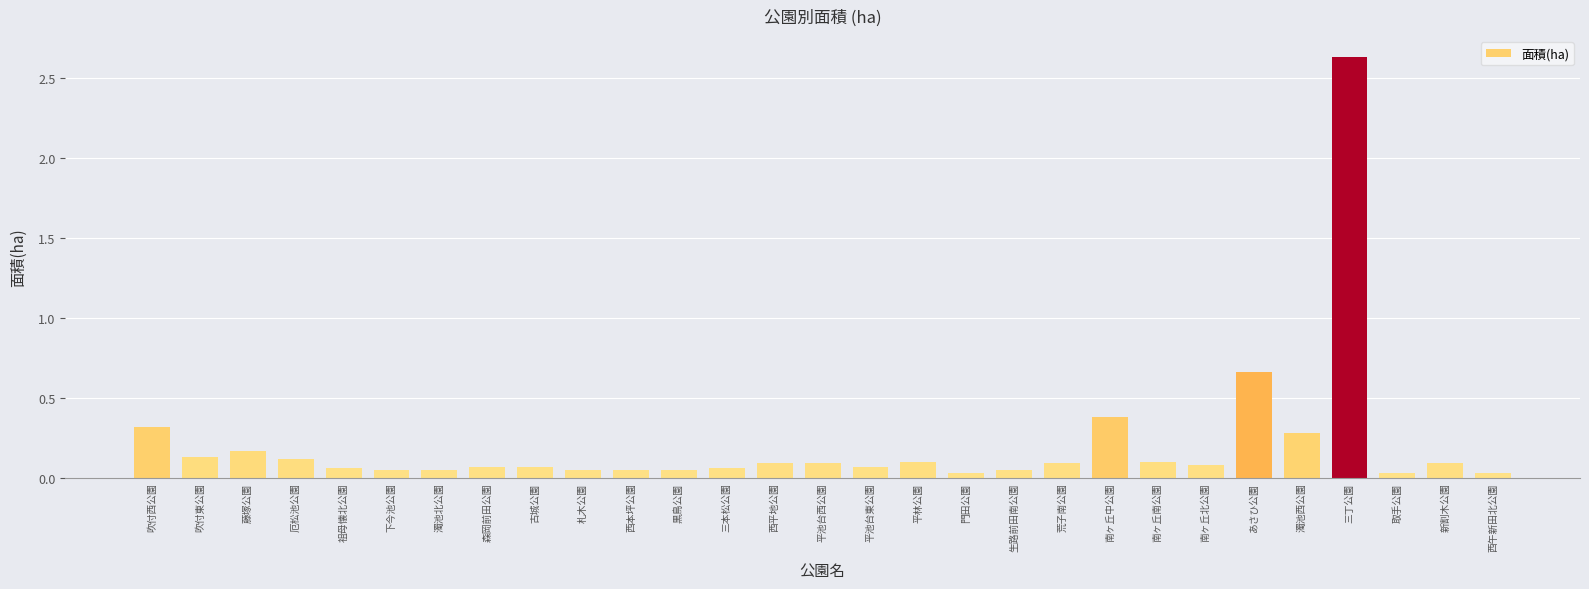

What is the label of the 25th bar from the left?

濁池西公園